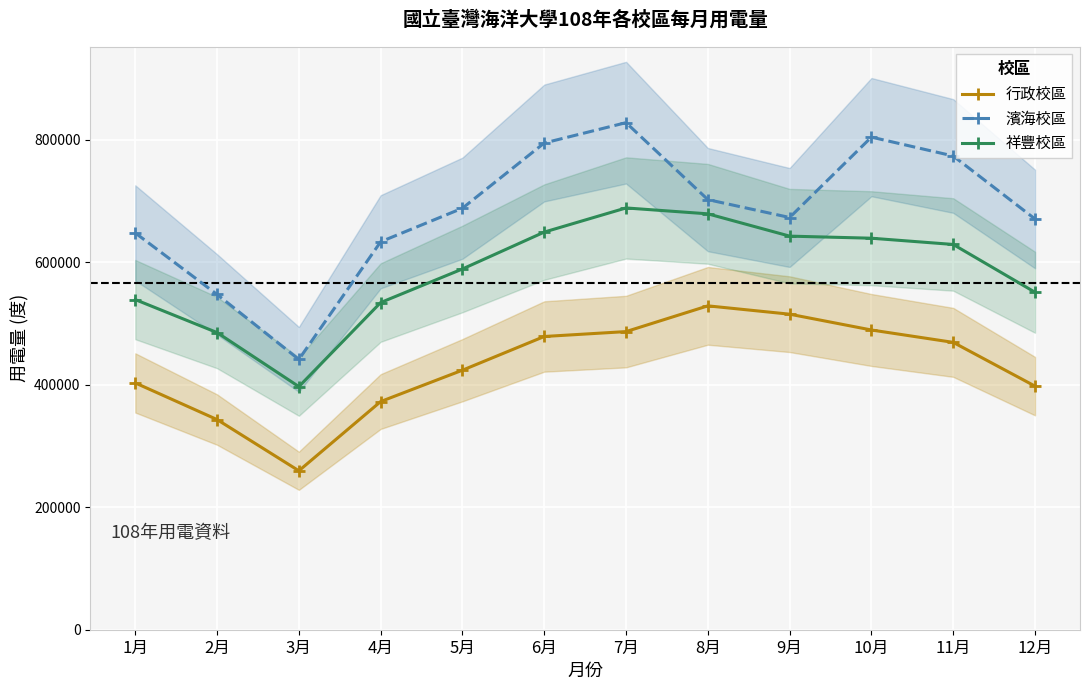

What is the total value across all series at 5月?

1700400